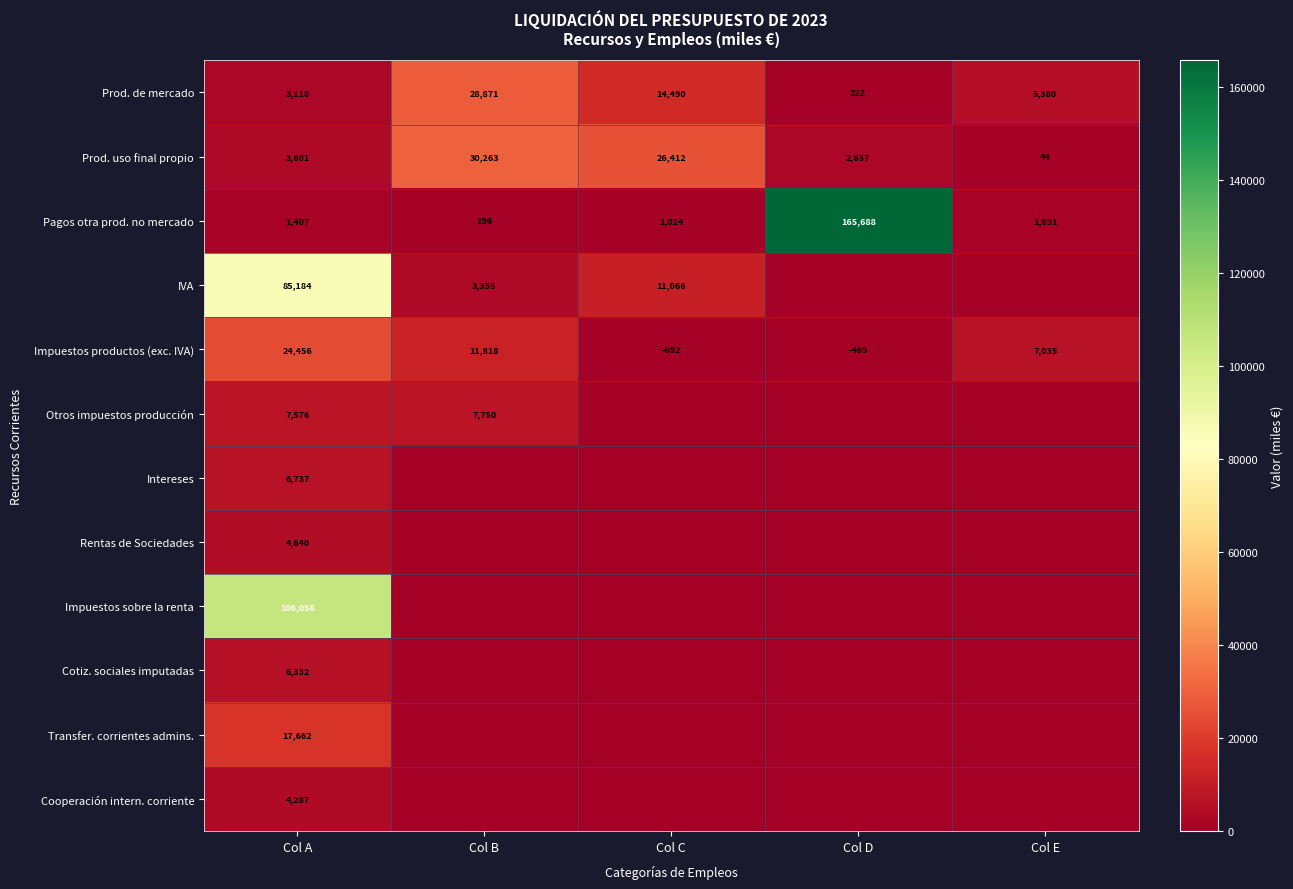

Between Col C and Col B, which is larger?

Col B